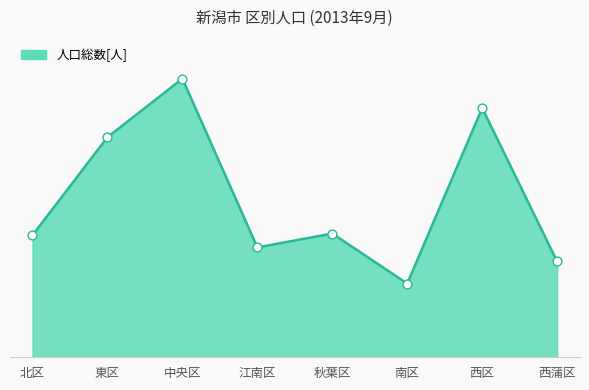

What is the ratio of the value at 東区 to the value at 西区?

0.9